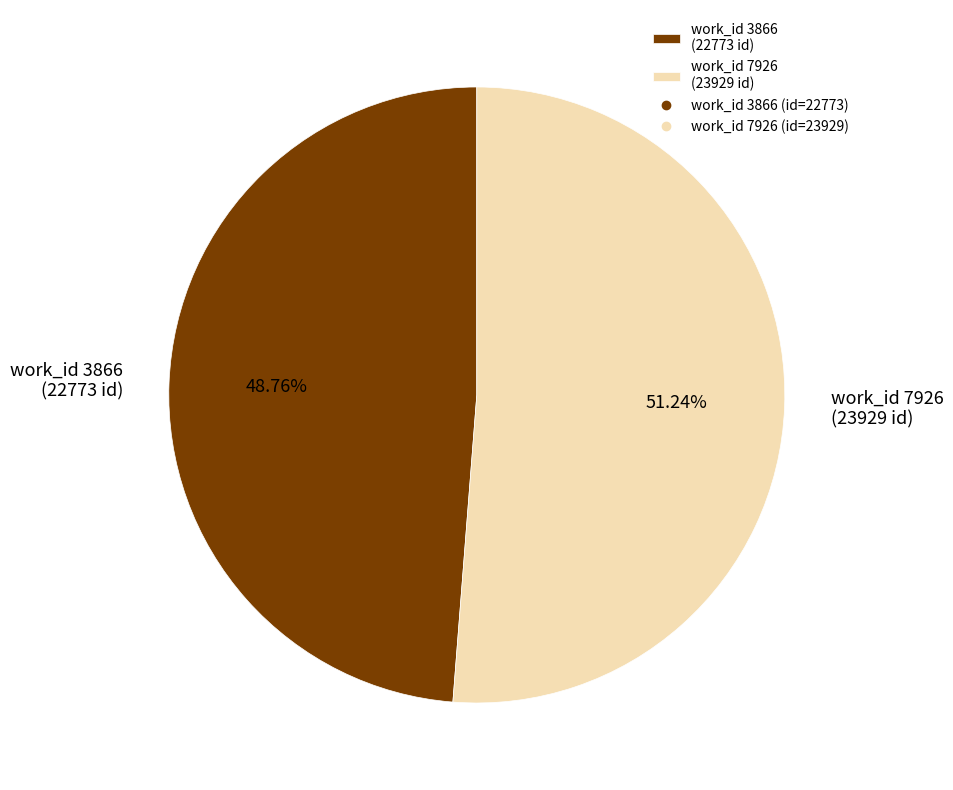

Which slice is the largest?

work_id 7926 (23929 id)